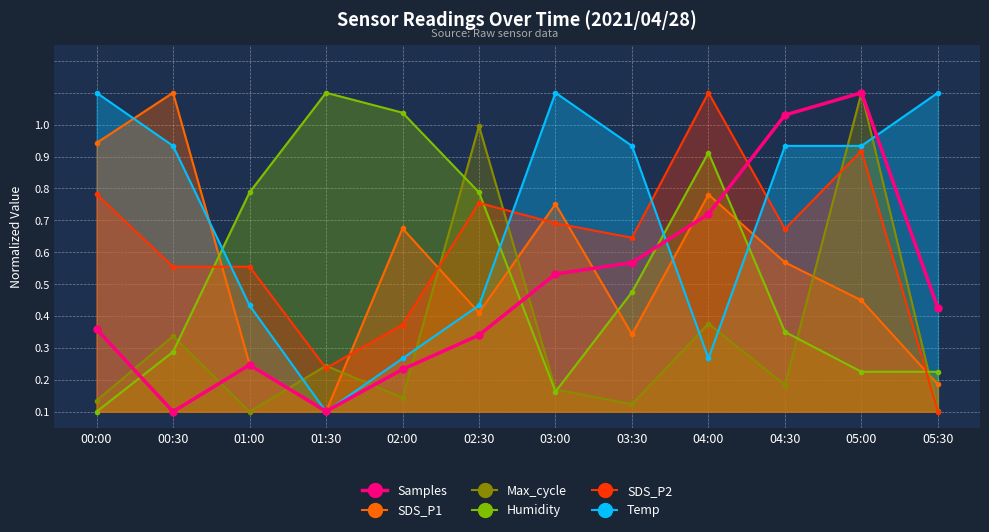

Is it true that SDS_P1 equals 0.3 at 05:00?

True